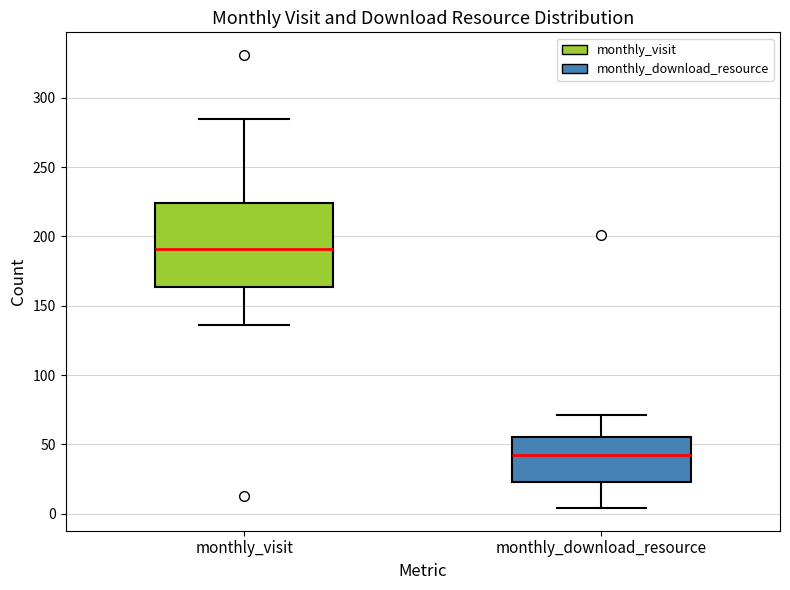

Where does the median line of the box for monthly_visit sit on the y-axis? The values are not printed on the chart, so give them approximately, as read against the axis.

190